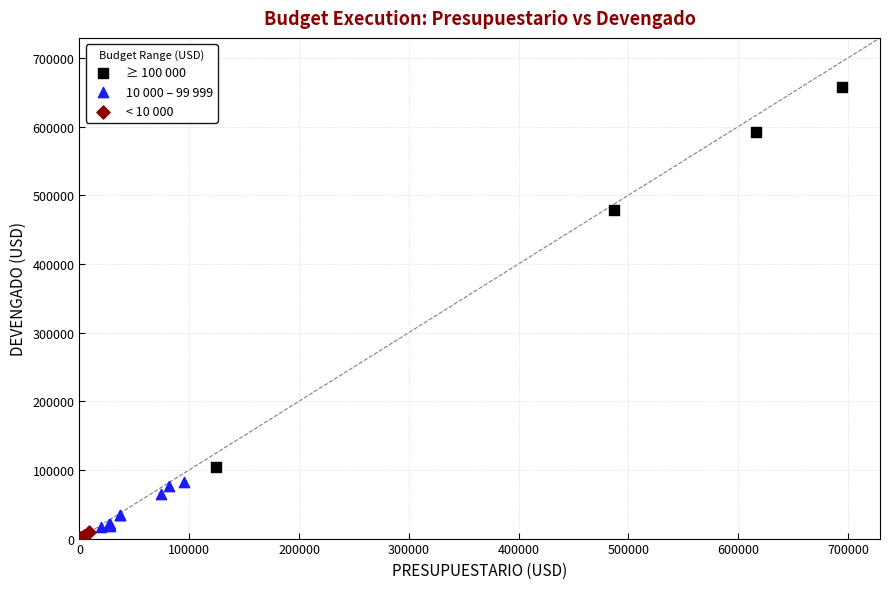

Which series contains the highest Y value?

≥ 100 000